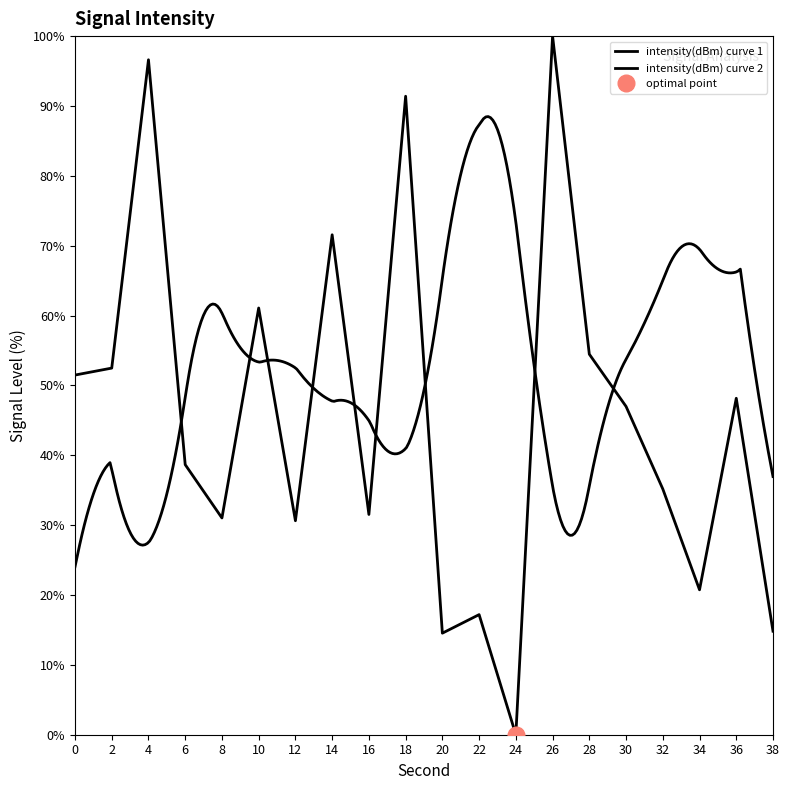

What is the value of the 16th point from the left?

47.0